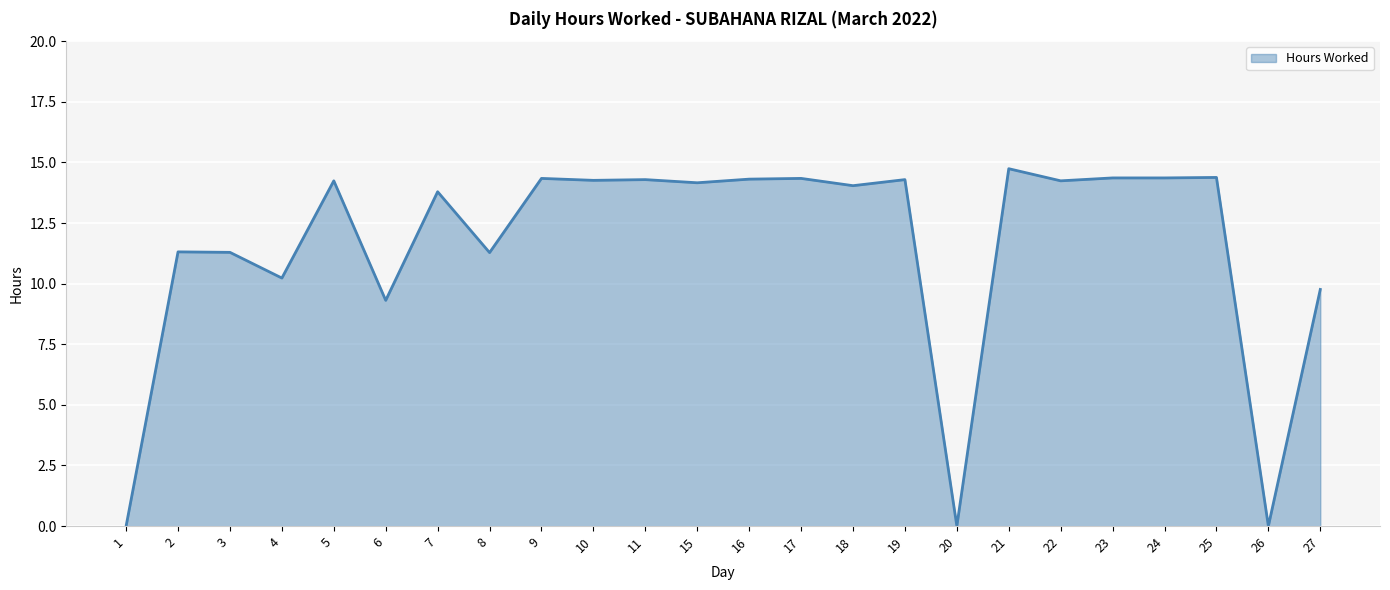

What is the difference between the maximum and minimum values?

14.7